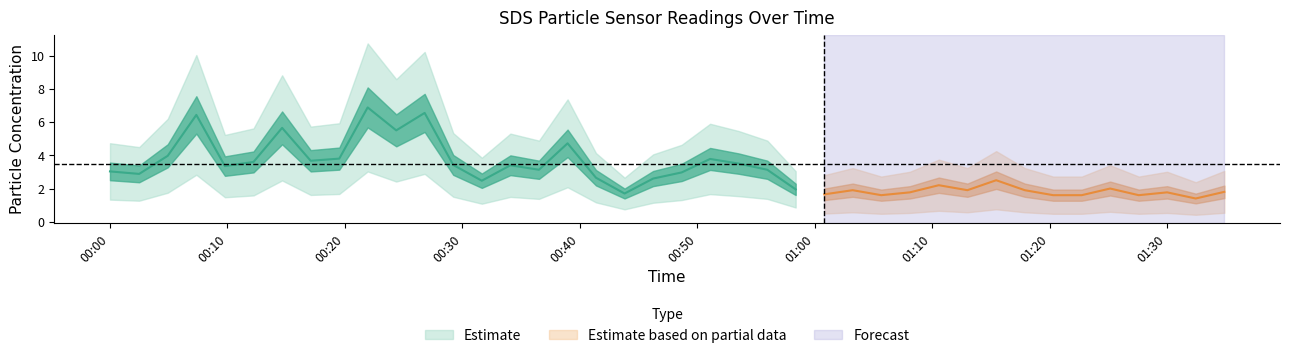

What is the total value across all series at 2024/01/04 00:09:48?

5.2